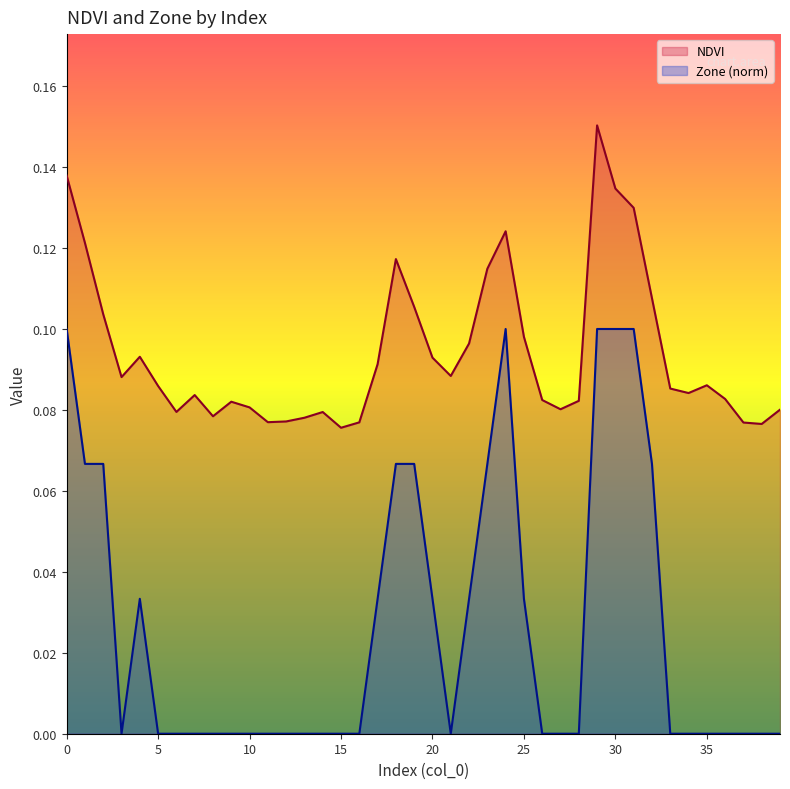

The value of NDVI at 11 is 0.1. True or false?

False